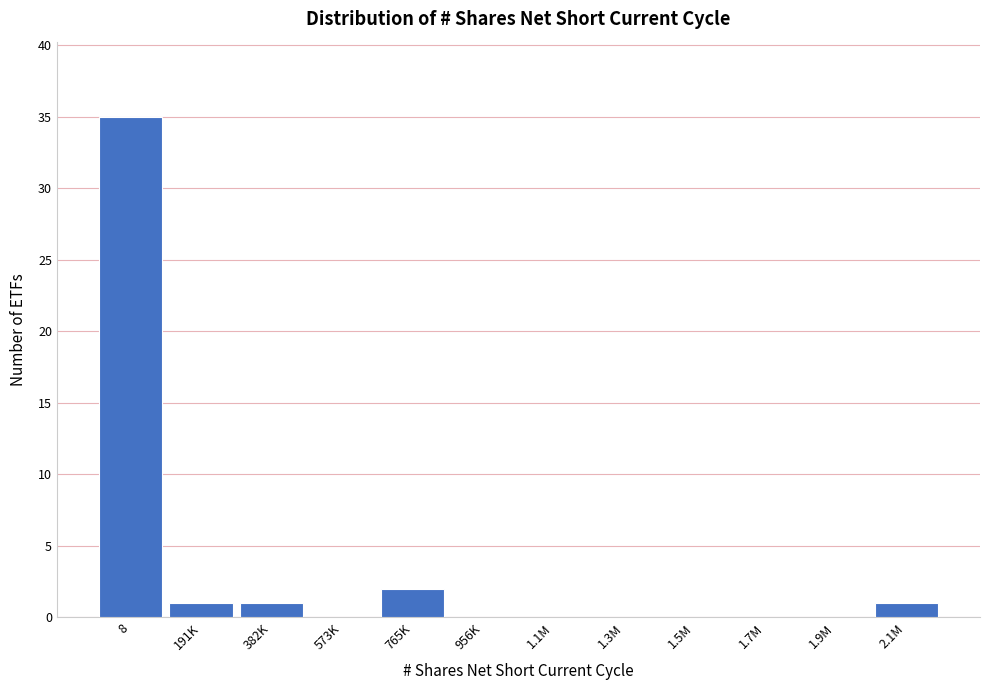

Reading left to right, transcribe all the data shown in this chart.

8=35	191K=1	382K=1	573K=0	765K=2	956K=0	1.1M=0	1.3M=0	1.5M=0	1.7M=0	1.9M=0	2.1M=1